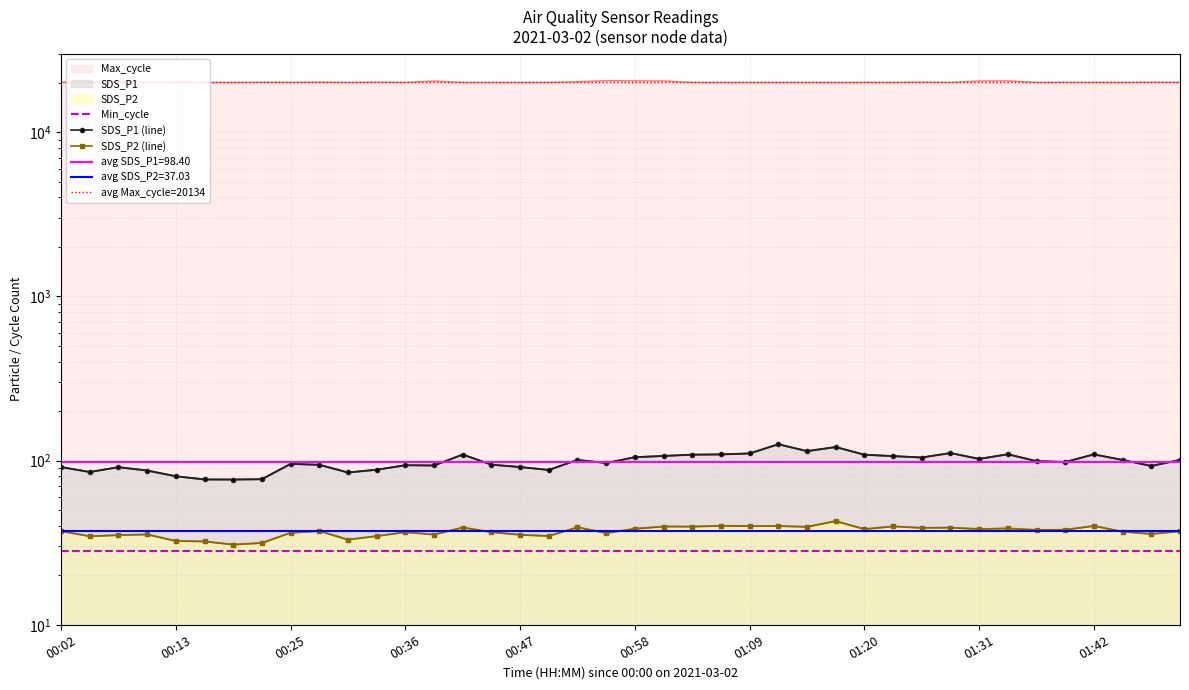

Where is the first local maximum for Max_cycle?

00:08